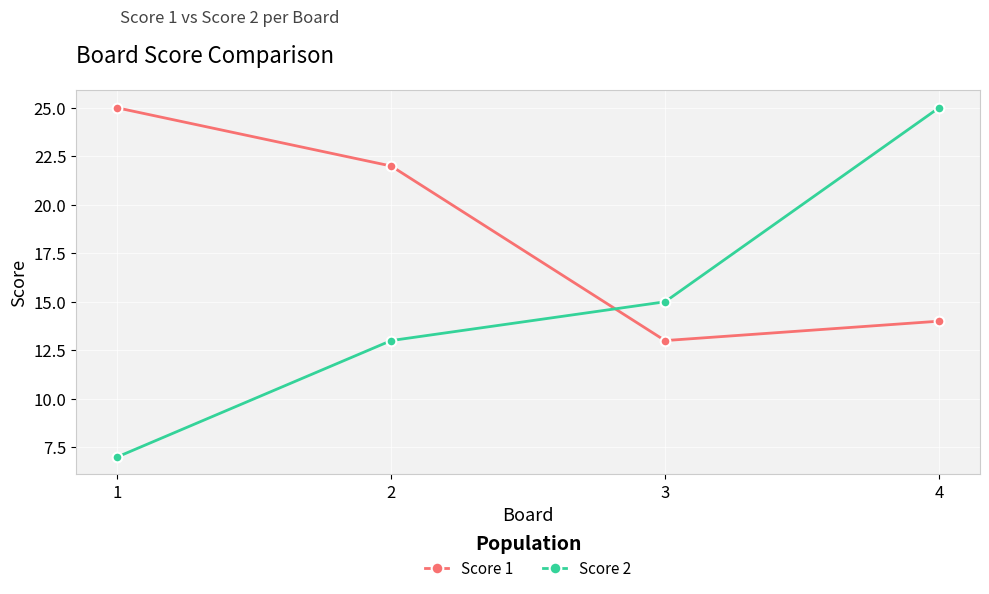

At which category is the sum across all series the highest?

4